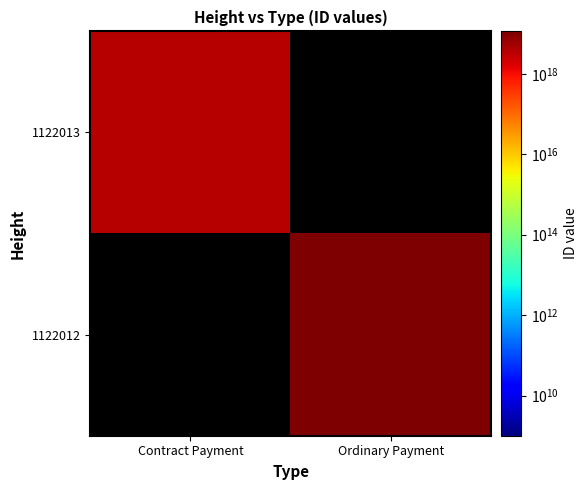

Rank the series by their average value, from lowest to highest.

1122013, 1122012